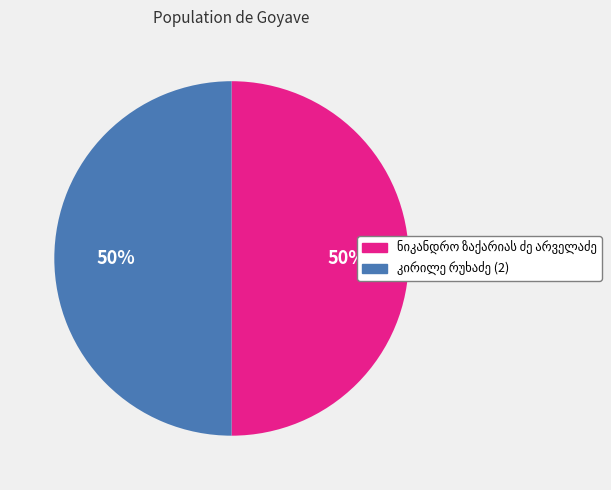

To the nearest percent, what is the average slice percentage?

50%